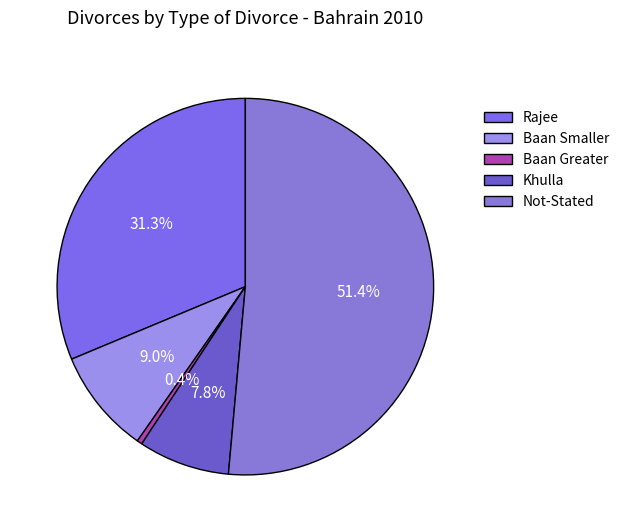

How many slices are in this pie chart?

5